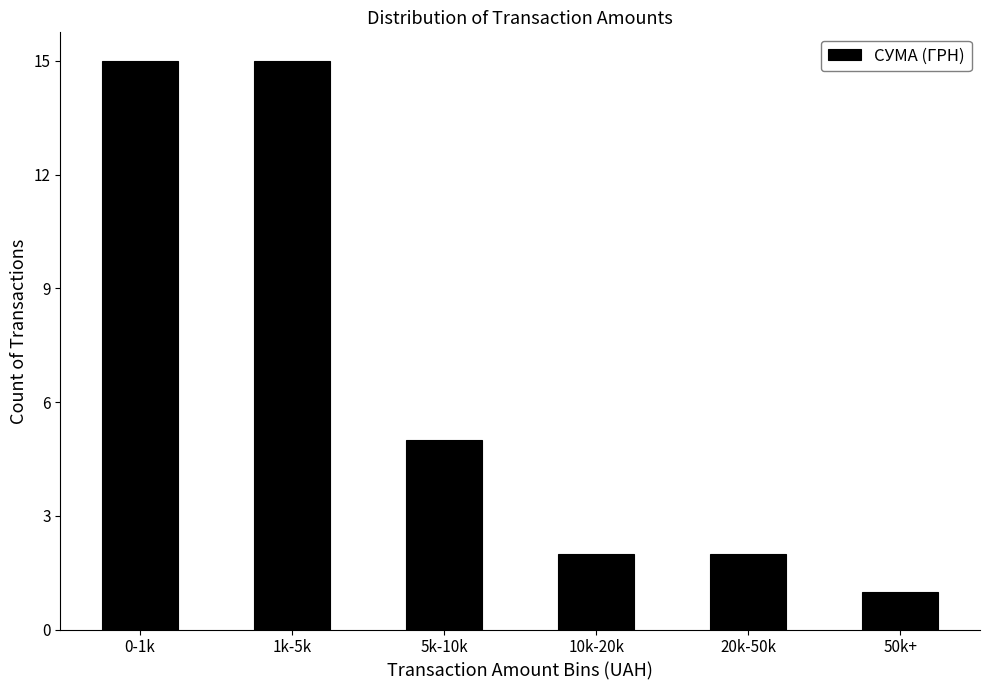

Reading right to left, list all the values displayed in this chart.

50k+=1	20k-50k=2	10k-20k=2	5k-10k=5	1k-5k=15	0-1k=15